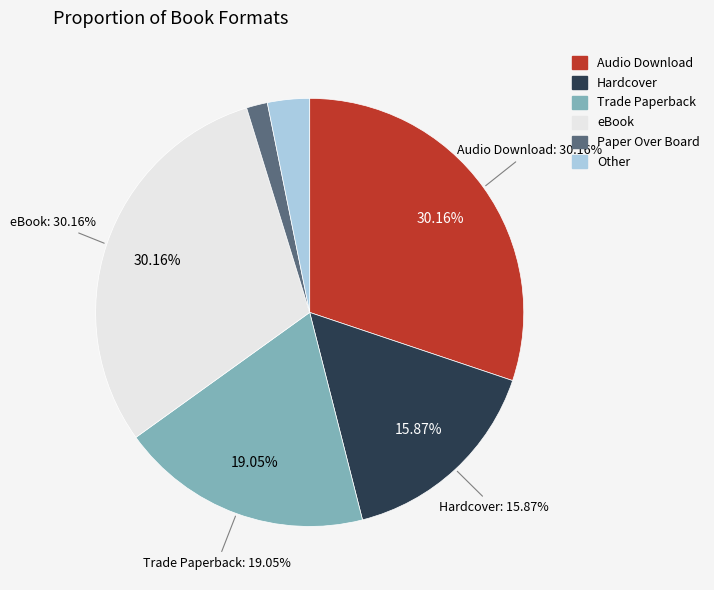

To the nearest percent, what is the combined percentage of Audio Download and Hardcover?

46%